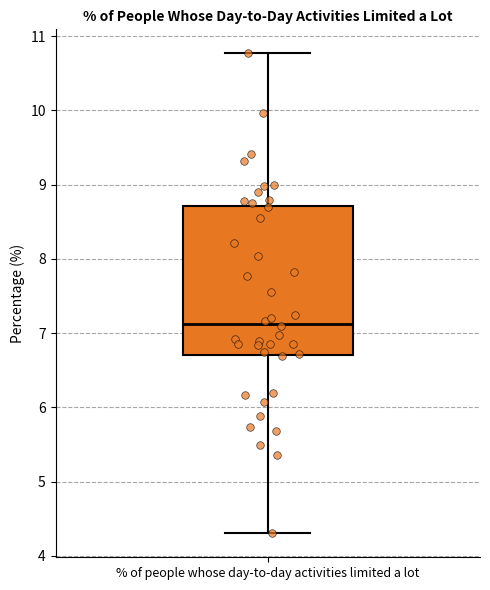

Where is the upper edge of the box for % of people whose day-to-day activities limited a lot on the y-axis? The values are not printed on the chart, so give them approximately, as read against the axis.

8.7